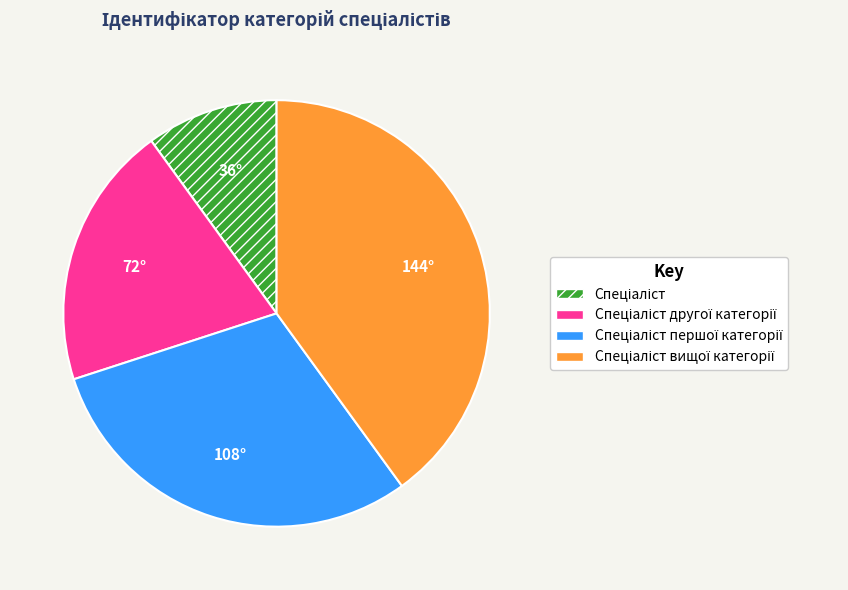

Is there a majority slice in this chart?

No